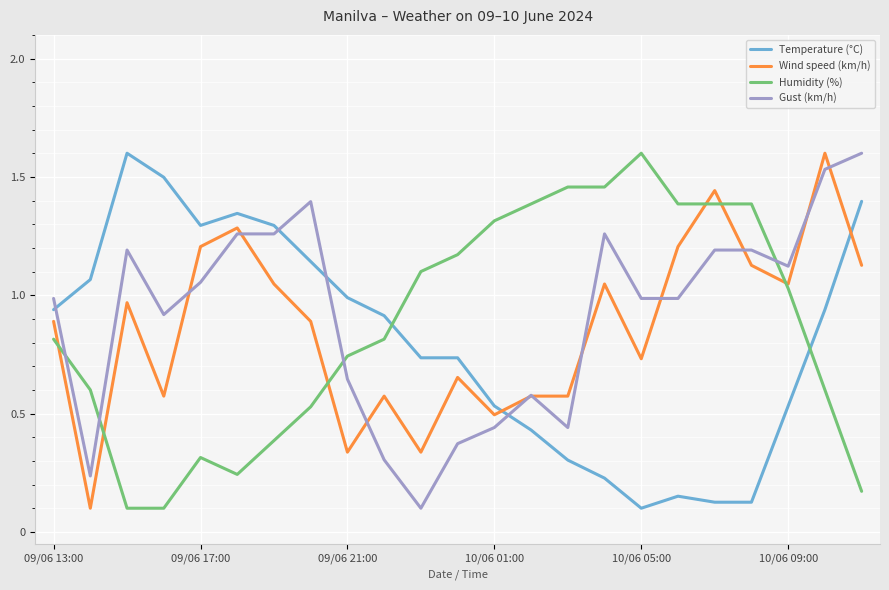

How many times do Temperature (°C) and Wind speed (km/h) cross each other?

2